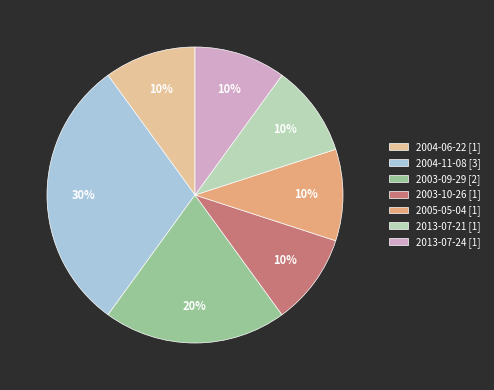

To the nearest percent, what percentage of the pie is 2013-07-21 [1]?

10%